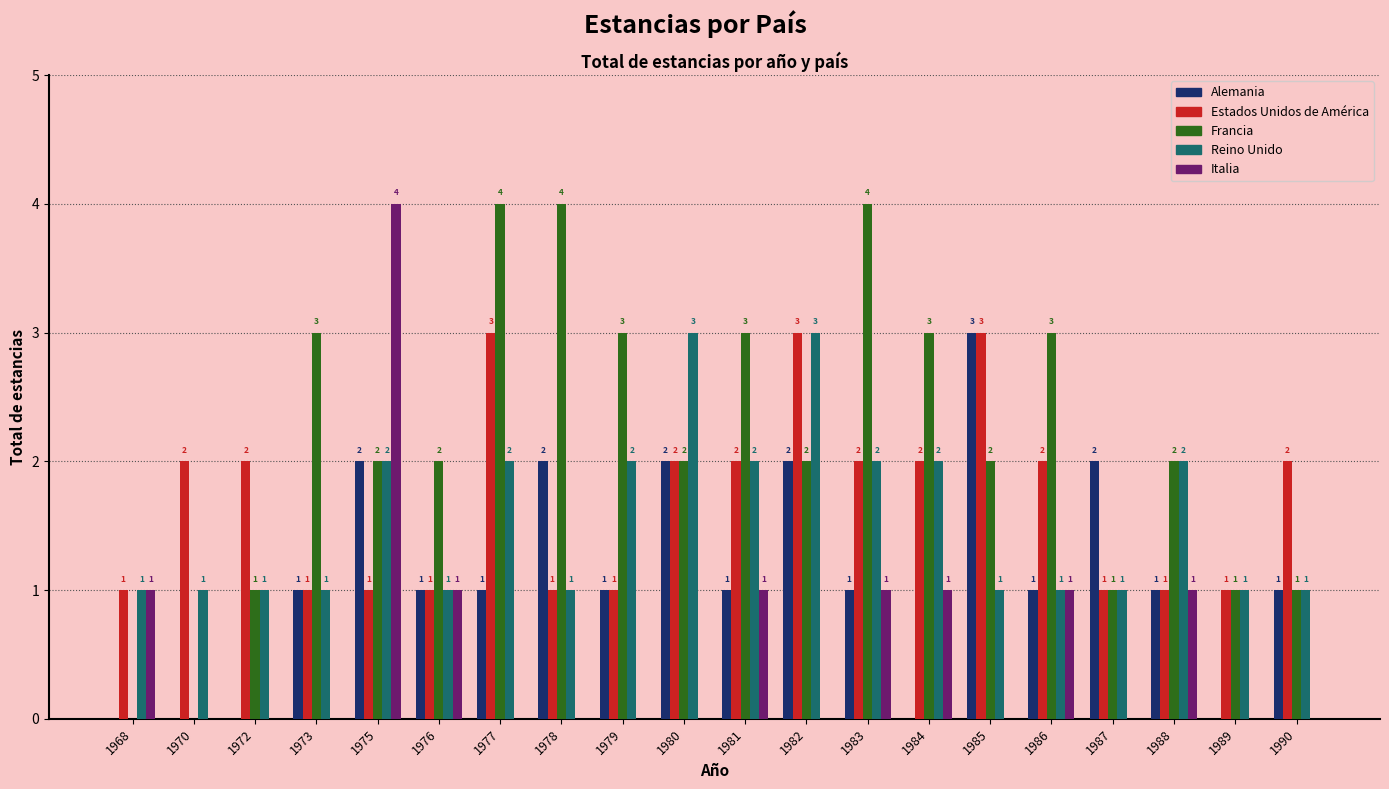

At which category is the sum across all series the highest?

1975